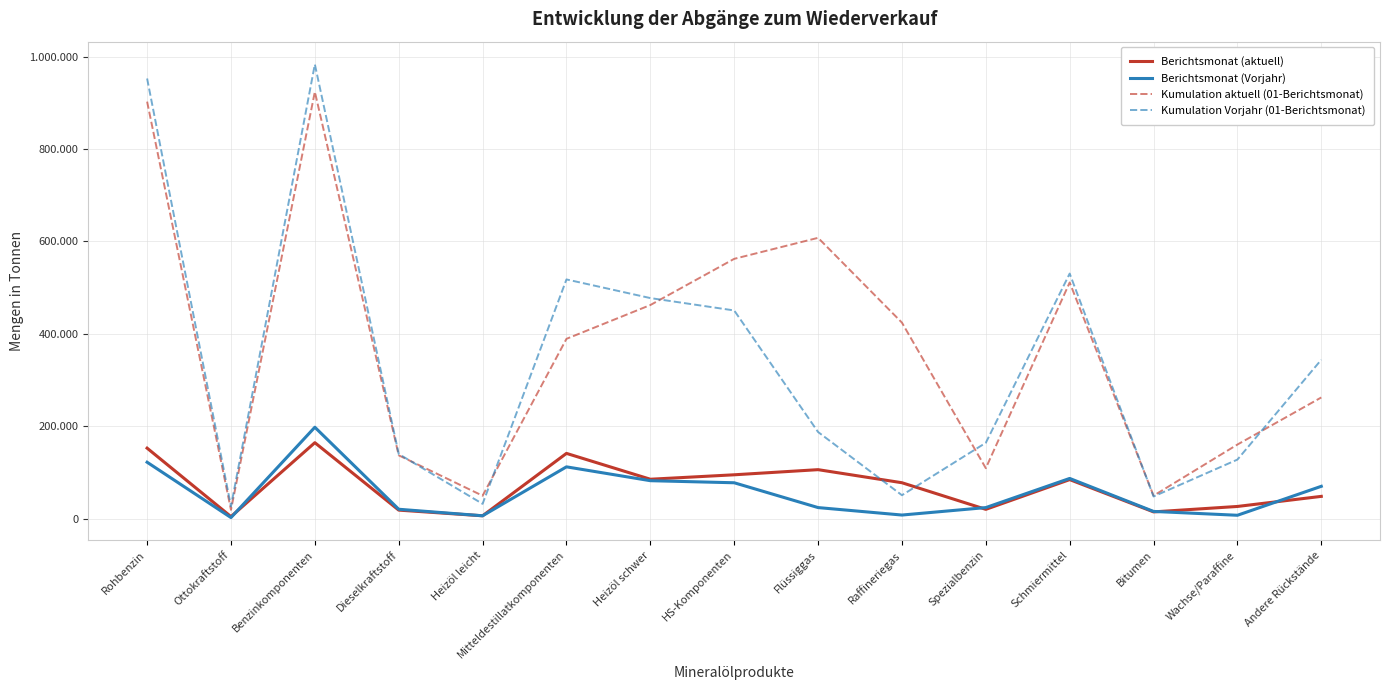

What are all the series names shown in the legend?

Berichtsmonat (aktuell), Berichtsmonat (Vorjahr), Kumulation aktuell (01-Berichtsmonat), Kumulation Vorjahr (01-Berichtsmonat)